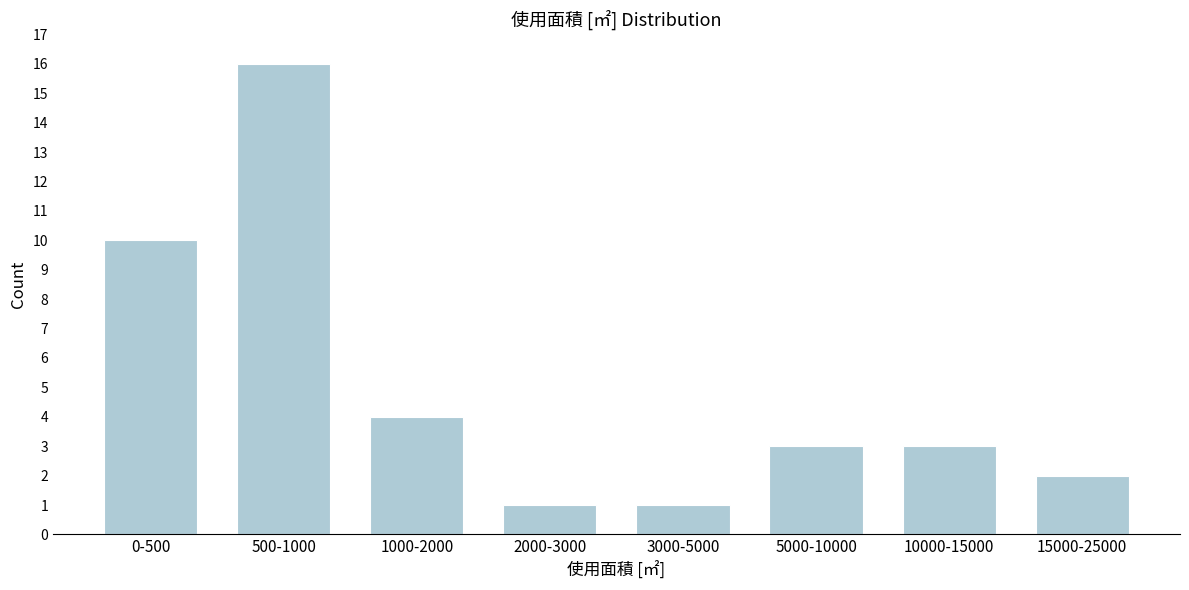

Reading left to right, extract all data points from this chart.

10	16	4	1	1	3	3	2